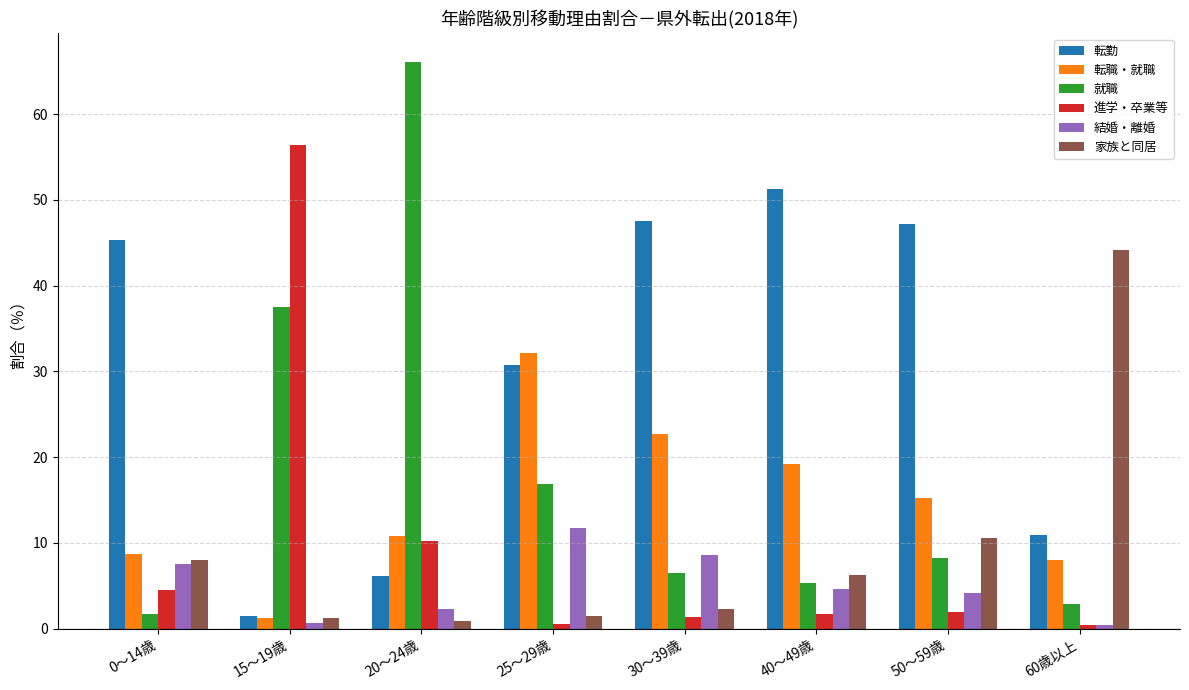

How many values in the 家族と同居 series are below 6?

4